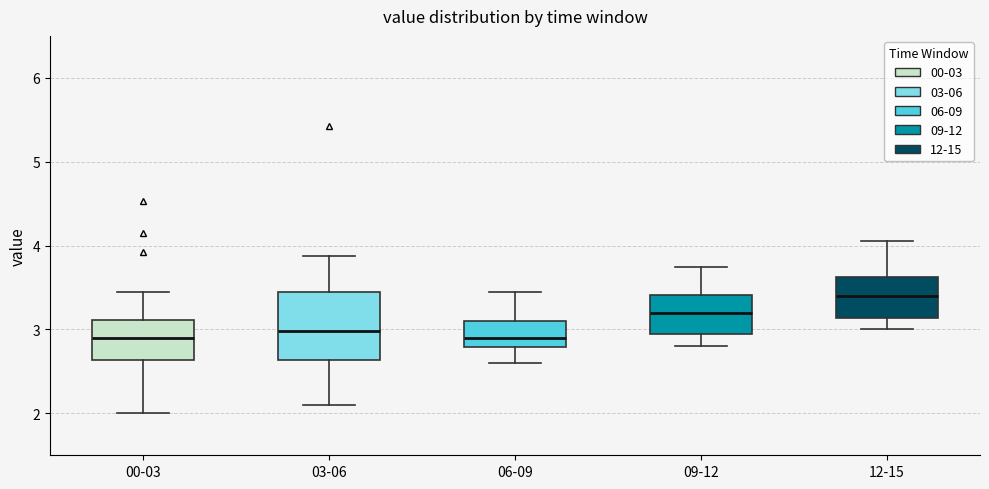

Reading left to right, read every box against the y-axis: the position of its median line, the range the box covers, and the ends of its whiskers. The values are not printed on the chart, so give them approximately, as read against the axis.

00-03: median 2.9, box 2.6 to 3.1, whiskers 2.0 to 3.5
03-06: median 3.0, box 2.6 to 3.5, whiskers 2.1 to 3.9
06-09: median 2.9, box 2.8 to 3.1, whiskers 2.6 to 3.5
09-12: median 3.2, box 3.0 to 3.4, whiskers 2.8 to 3.8
12-15: median 3.4, box 3.1 to 3.6, whiskers 3.0 to 4.1